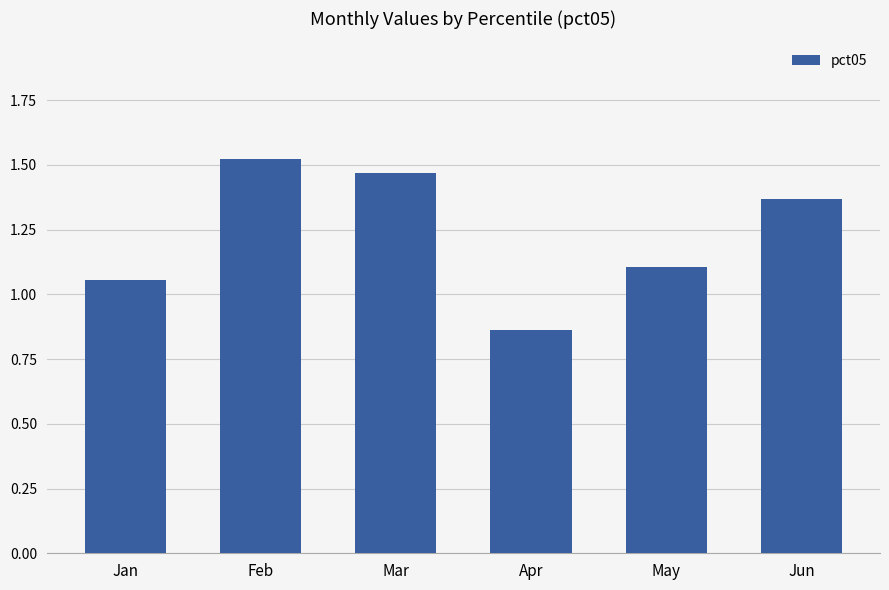

How many categories are shown in the chart?

6